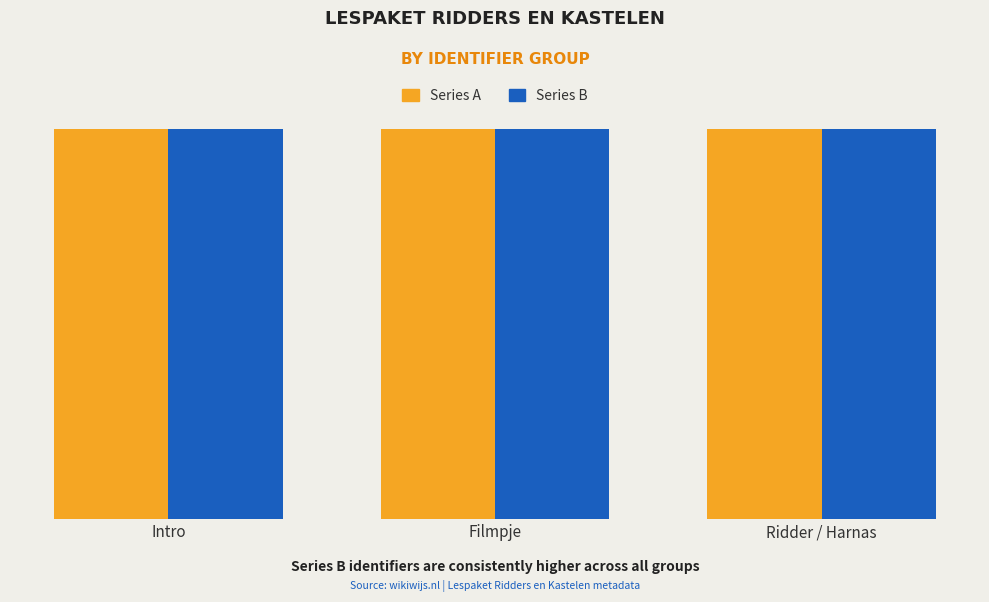

The Series B series shows 5760895 at Ridder / Harnas. True or false?

True